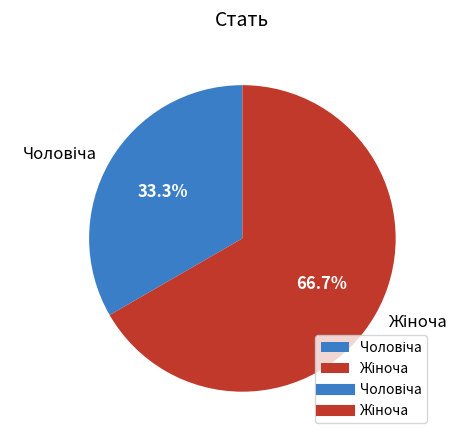

How many segments does this pie chart have?

2